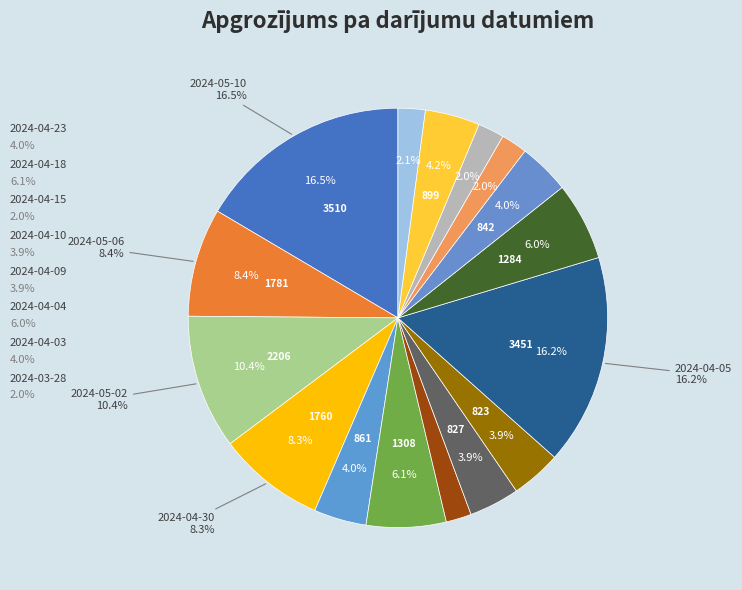

How many slices are in this pie chart?

16